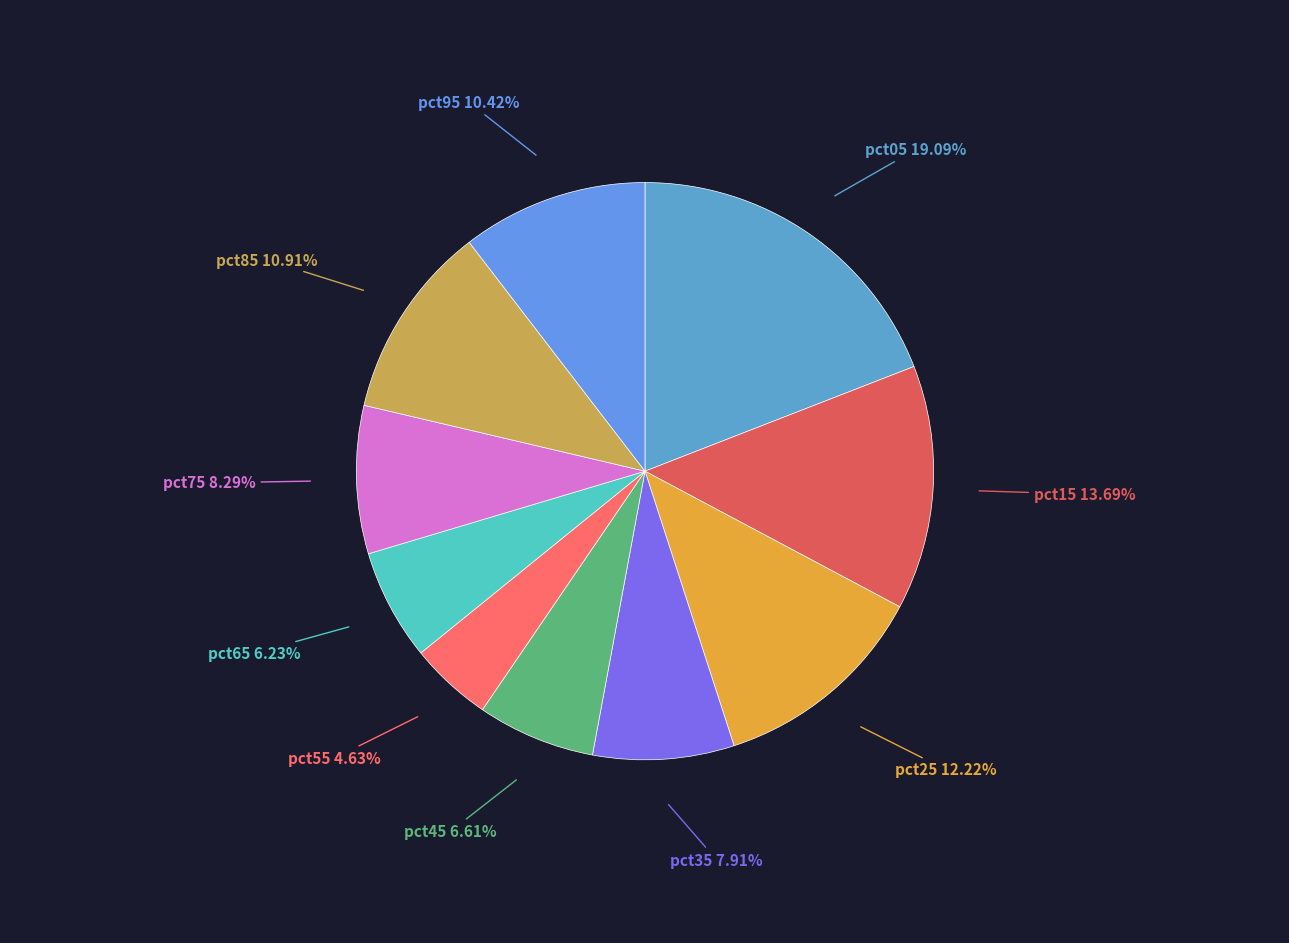

The pct15 slice represents 14% of the pie. True or false?

True